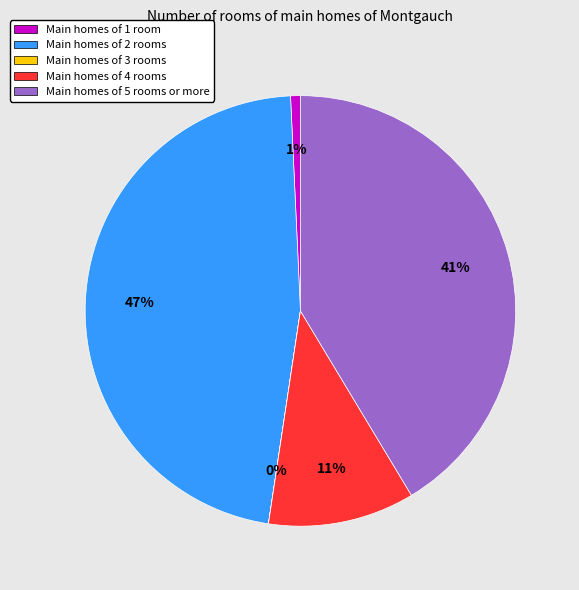

Does any single category account for the majority?

No